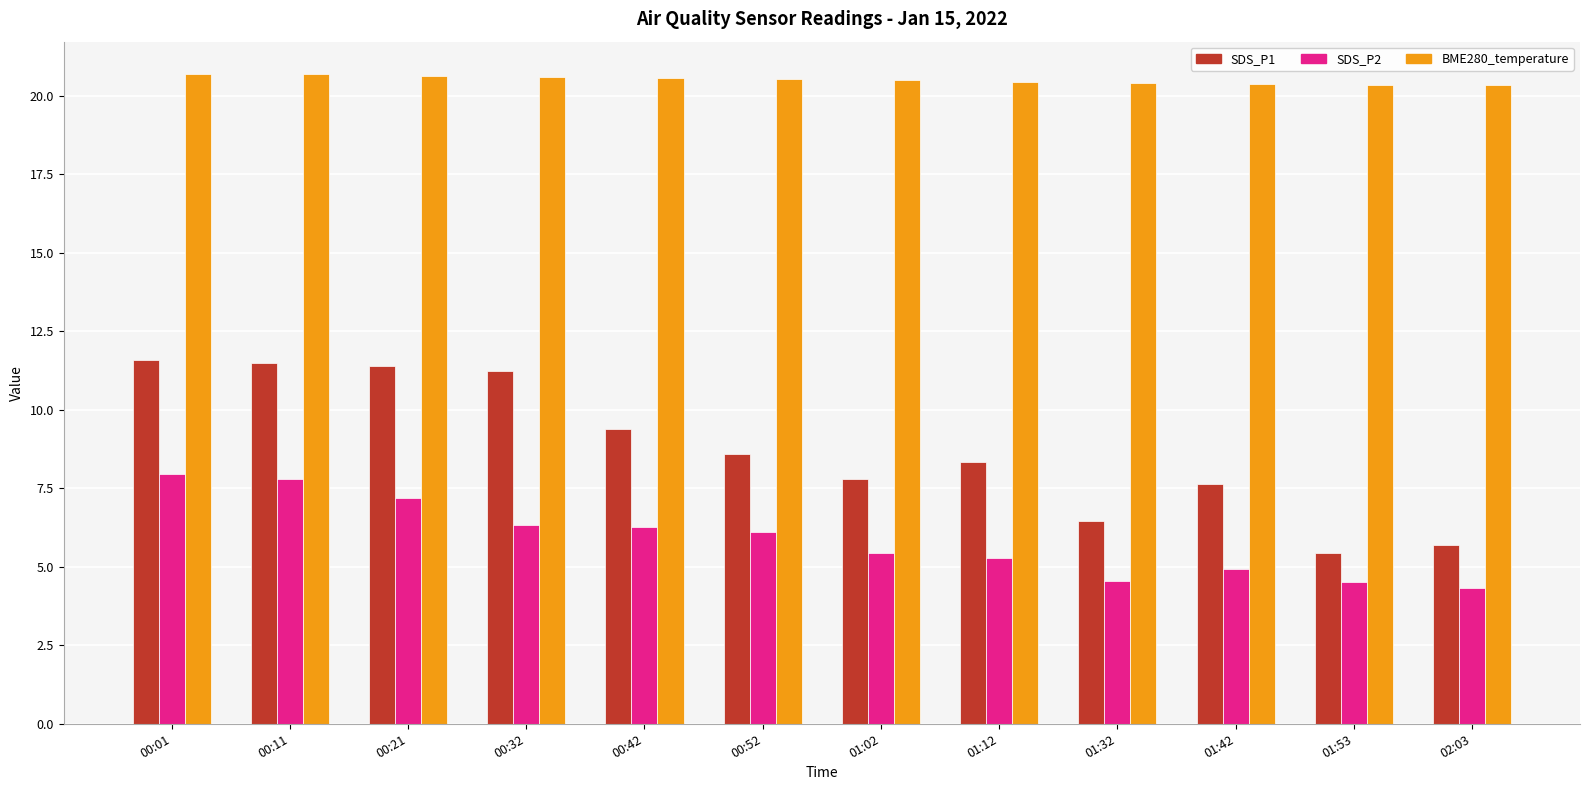

What is the label of the 9th bar from the left?

01:32